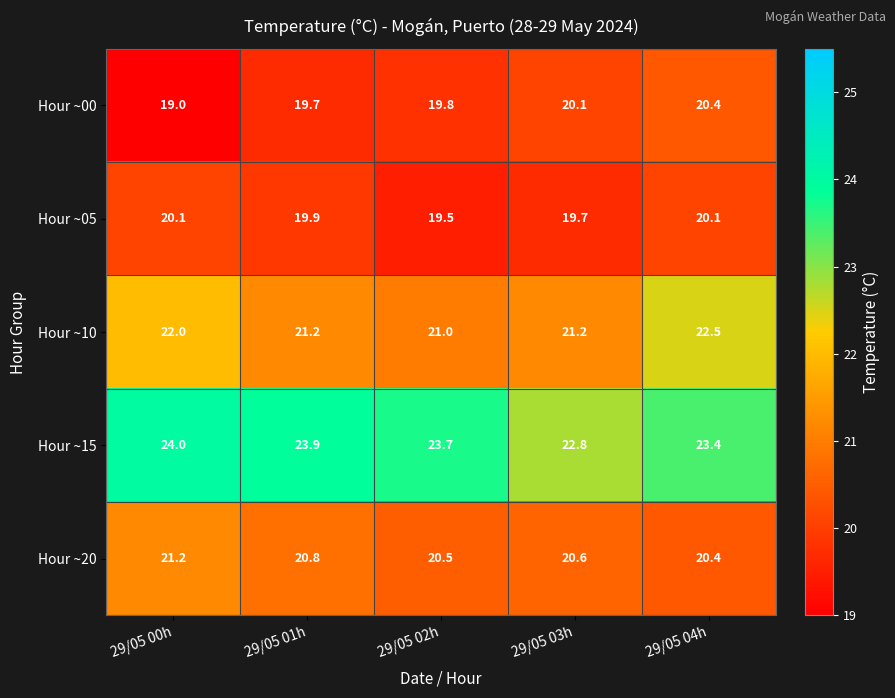

Is it true that Hour ~05 equals 28.0 at 29/05 03h?

False